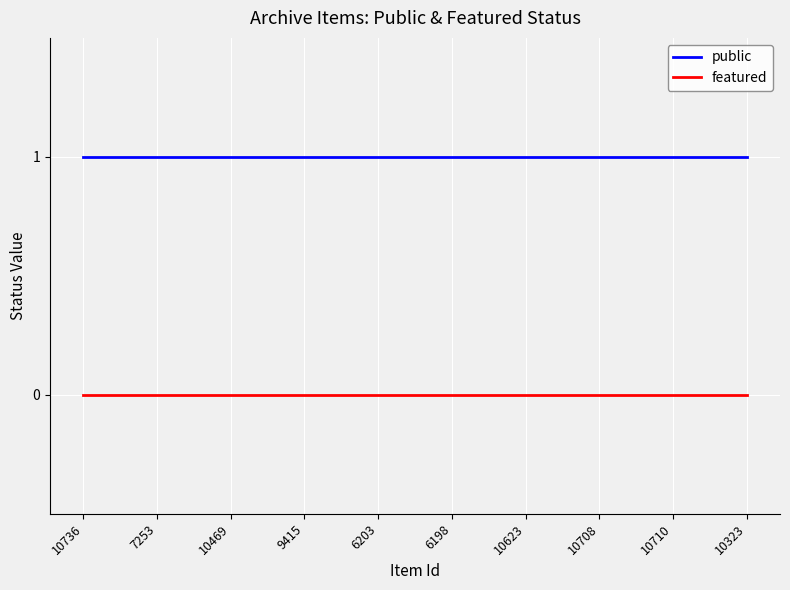

At 10710, list the series in order from smallest to largest.

featured, public